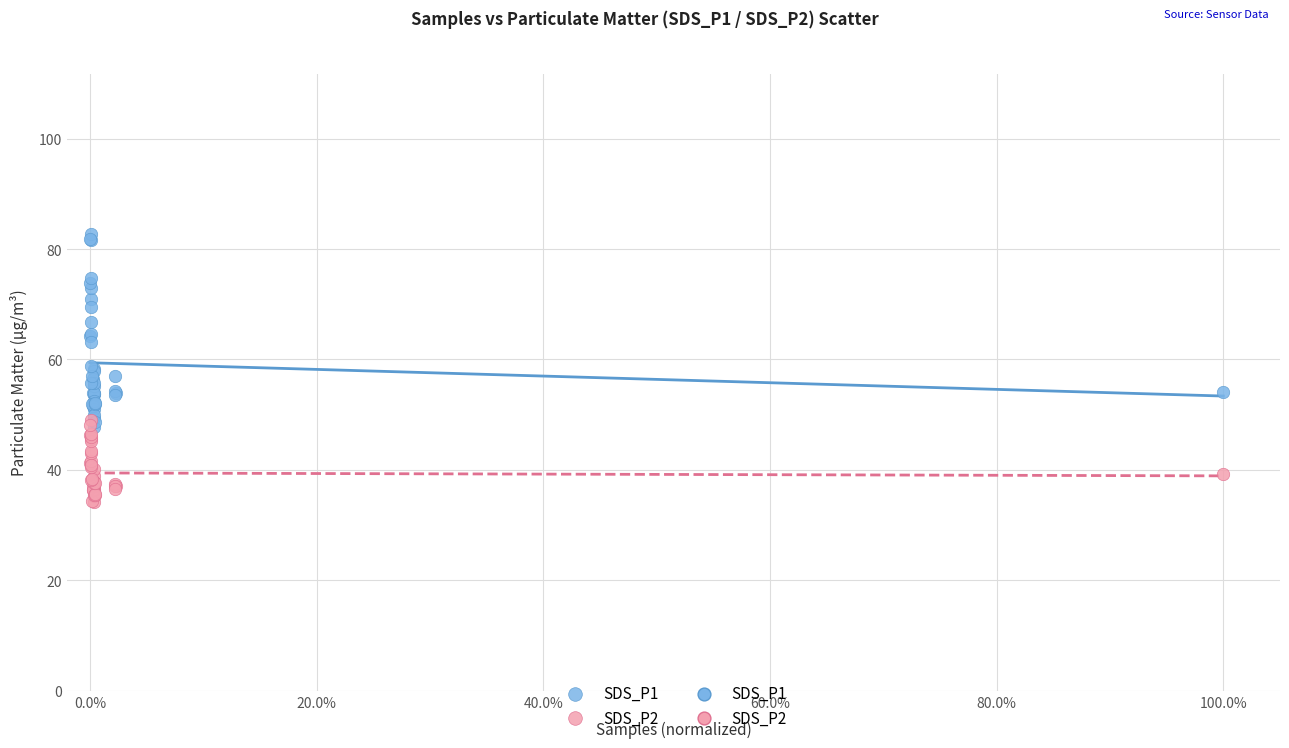

Which series has the widest spread of Y values?

SDS_P1